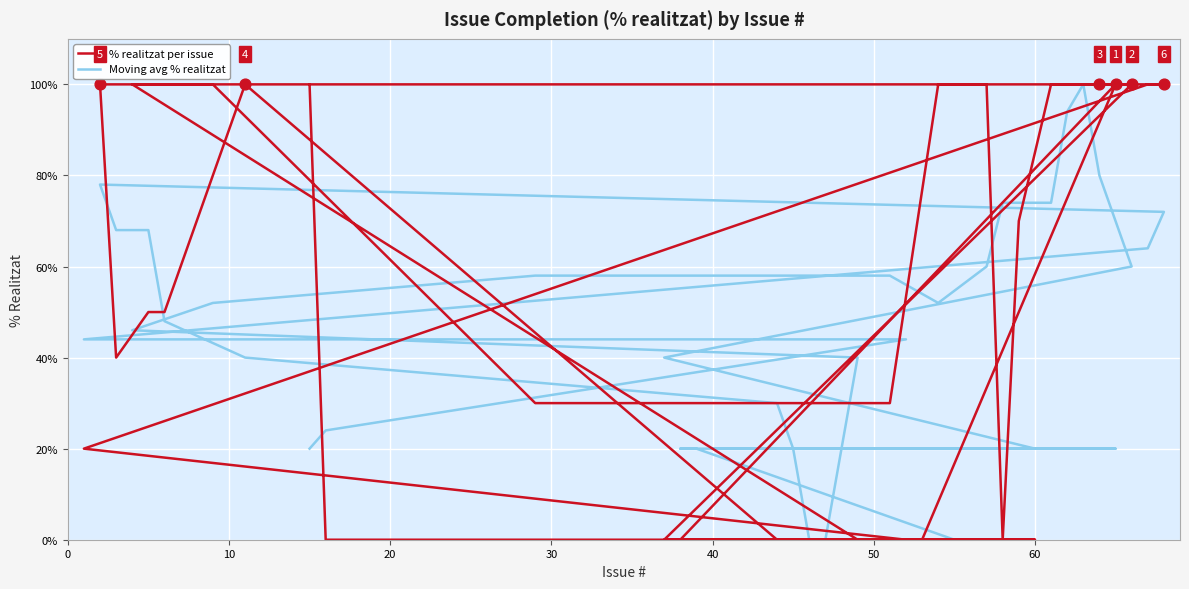

Which series has the widest spread of Y values?

% realitzat per issue